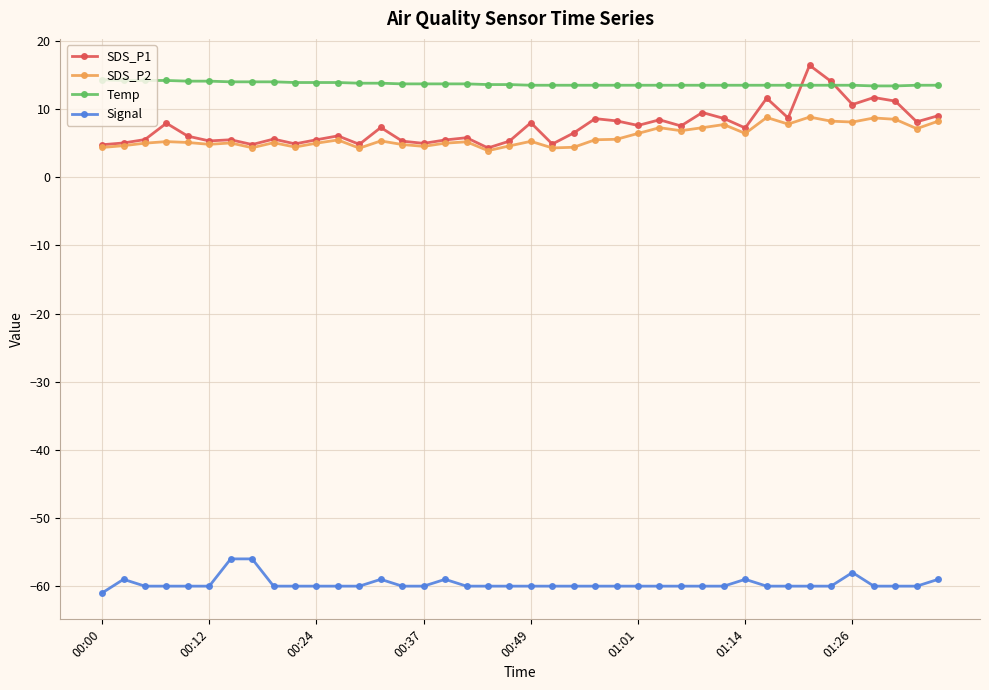

True or false: Temp and SDS_P2 cross at least once.

False